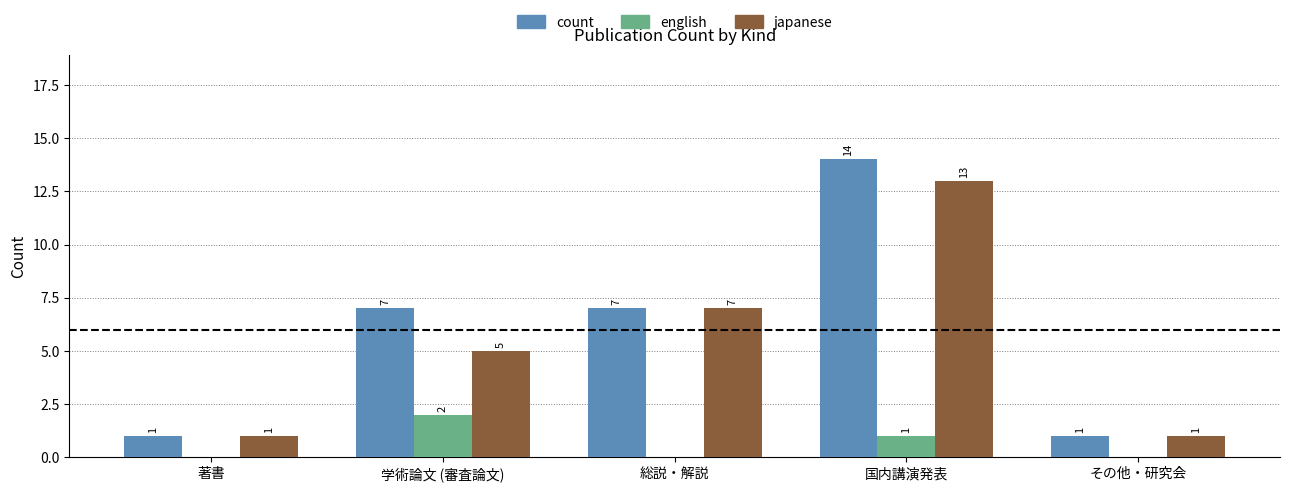

Where is english nearest to the value 1?

国内講演発表